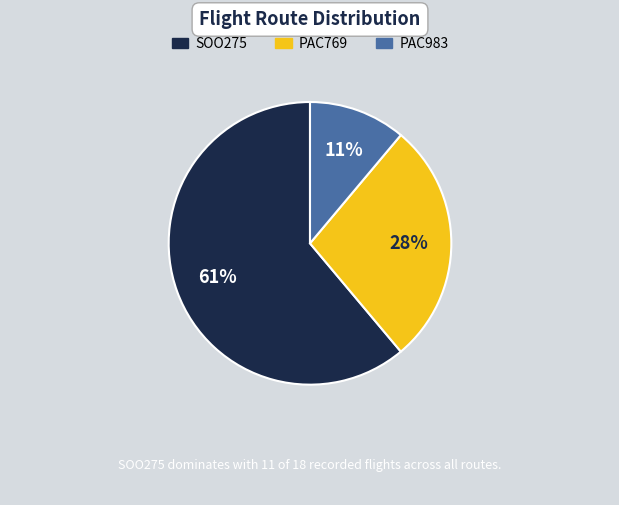

To the nearest percent, what portion does SOO275 represent?

61%